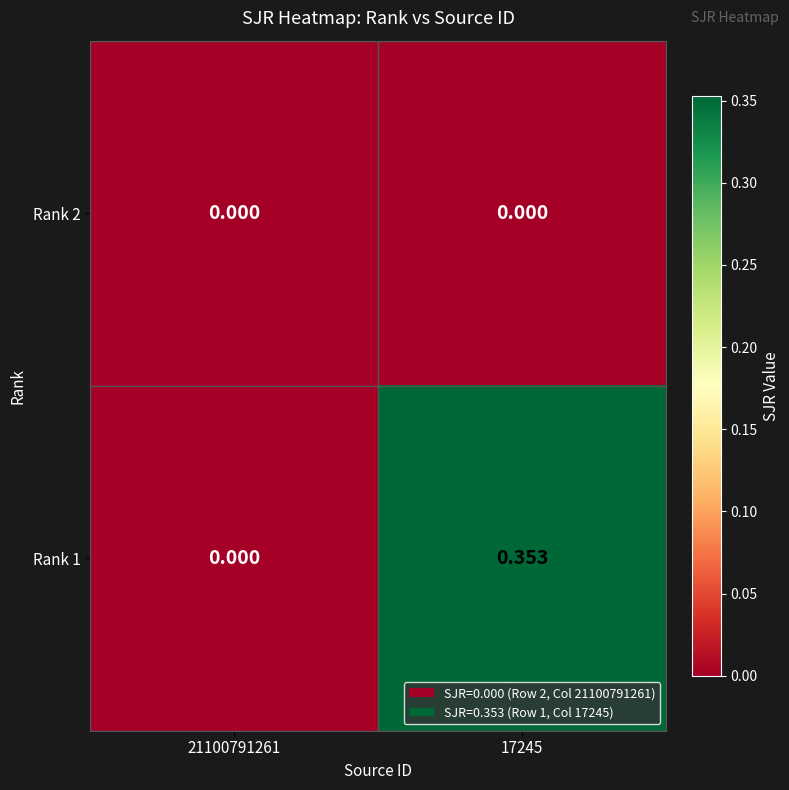

At 21100791261, list the series in order from smallest to largest.

Rank 2, Rank 1